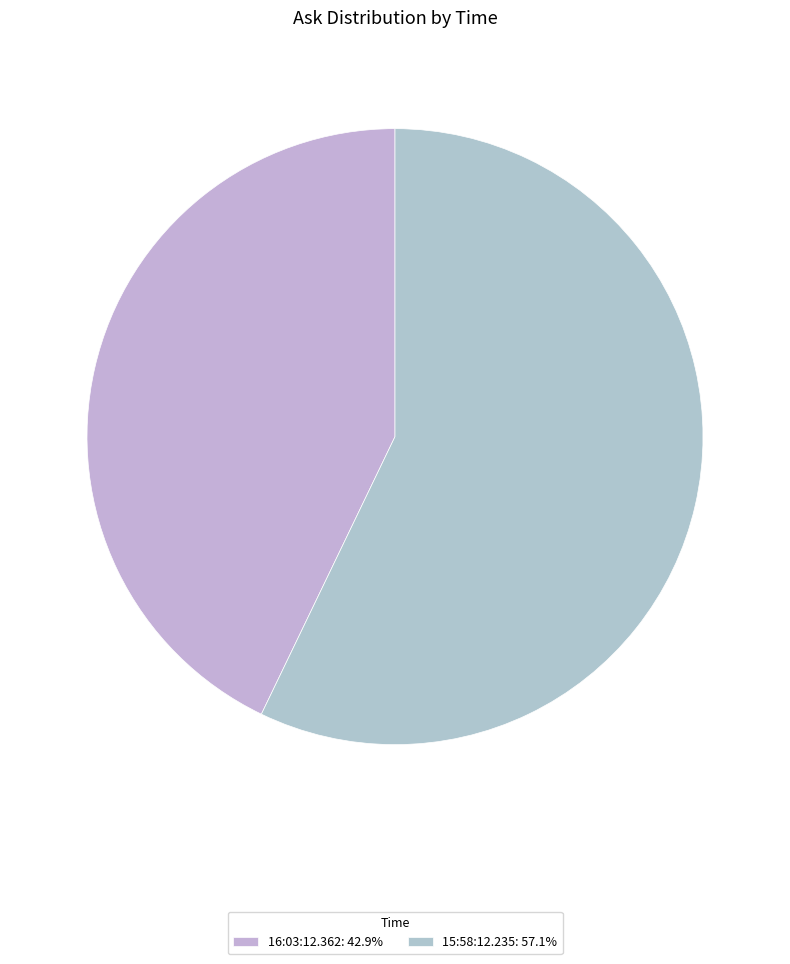

How many slices are in this pie chart?

2